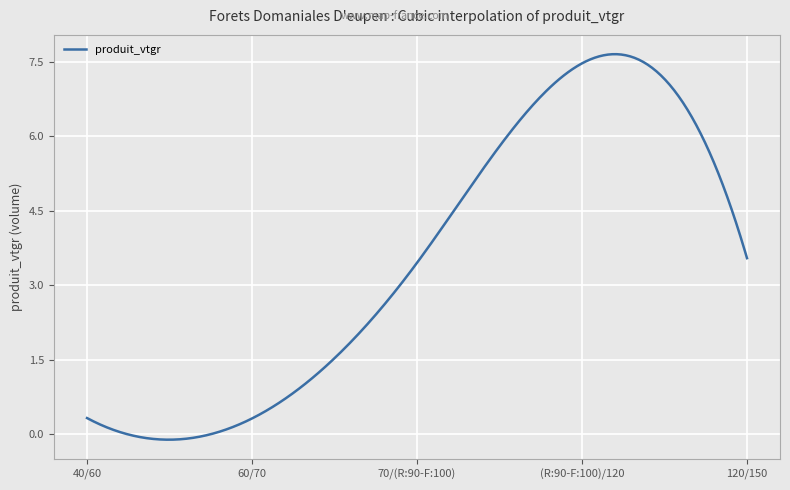

What is the greatest value displayed?

7.7